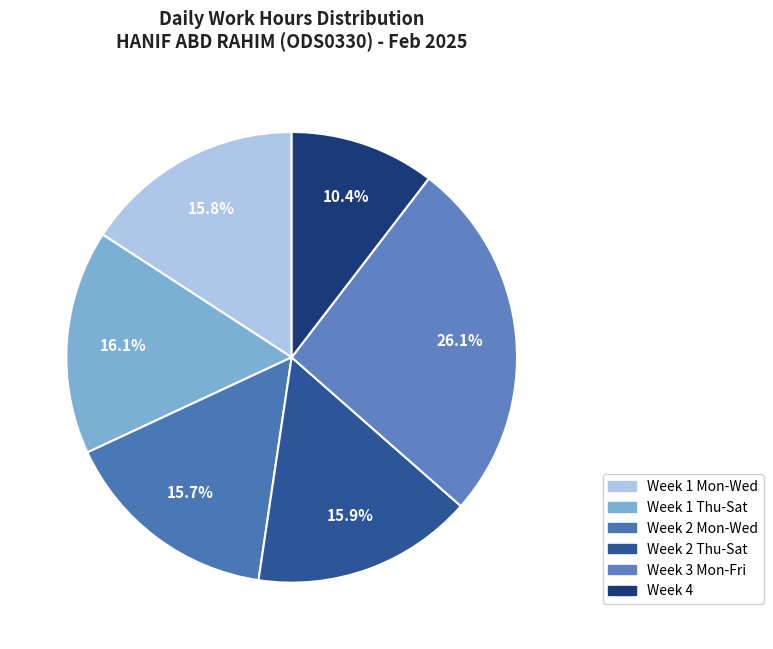

To the nearest percent, what is the average slice percentage?

17%